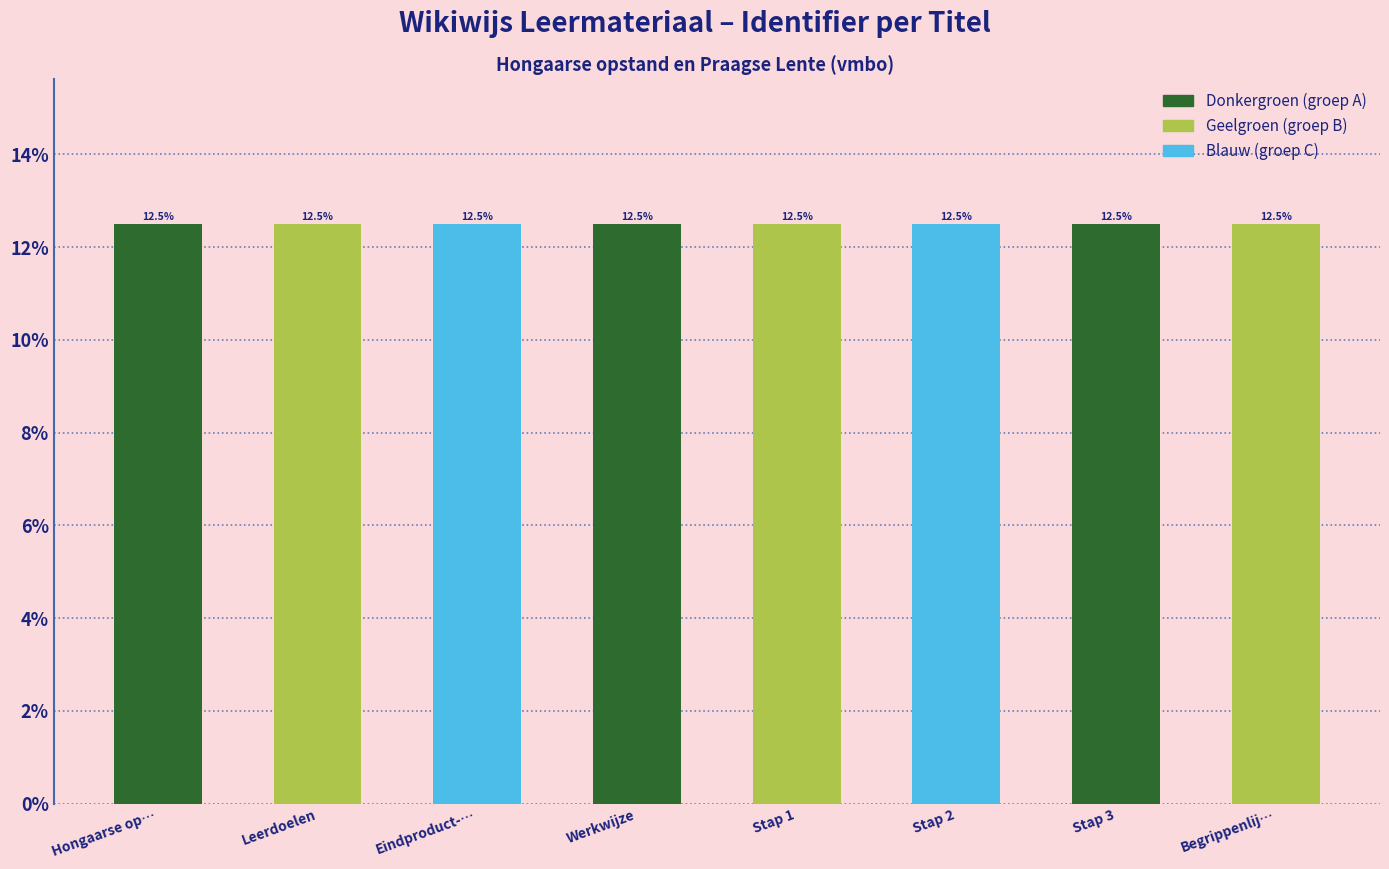

Reading left to right, extract all data points from this chart.

Hongaarse op…=12.5	Leerdoelen=12.5	Eindproduct-…=12.5	Werkwijze=12.5	Stap 1=12.5	Stap 2=12.5	Stap 3=12.5	Begrippenlij…=12.5